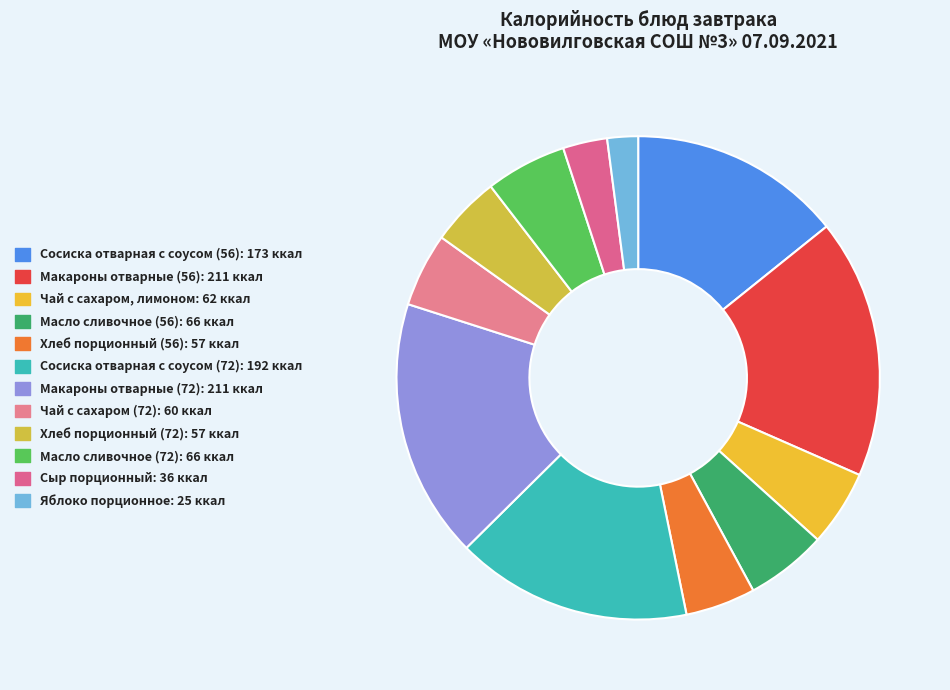

Approximately how many times larger is the value at Хлеб порционный (72) compared to Чай с сахаром (72)?

0.9